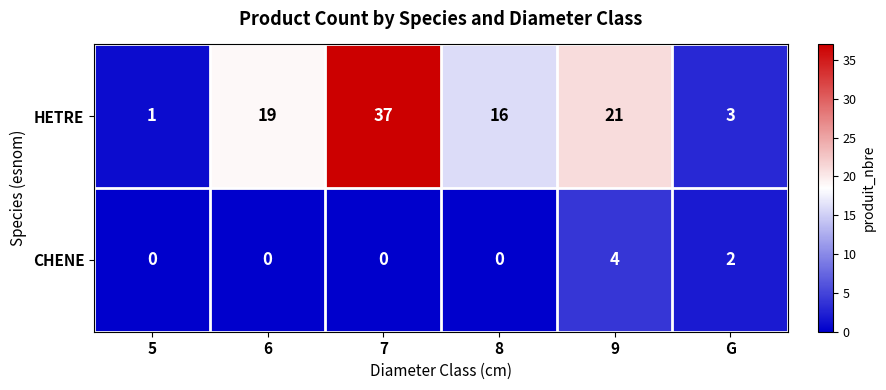

The value of HETRE at 8 is 16. True or false?

True